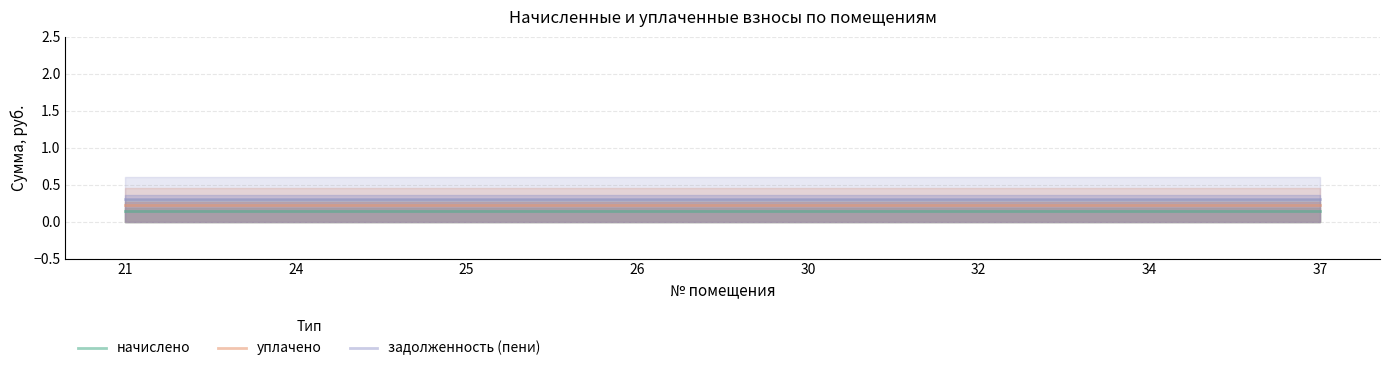

Reading left to right, list all the values displayed in this chart.

начислено: 21=0.1	24=0.1	25=0.1	26=0.1	30=0.1	32=0.1	34=0.1	37=0.1
уплачено: 21=0.2	24=0.2	25=0.2	26=0.2	30=0.2	32=0.2	34=0.2	37=0.2
задолженность (пени): 21=0.3	24=0.3	25=0.3	26=0.3	30=0.3	32=0.3	34=0.3	37=0.3